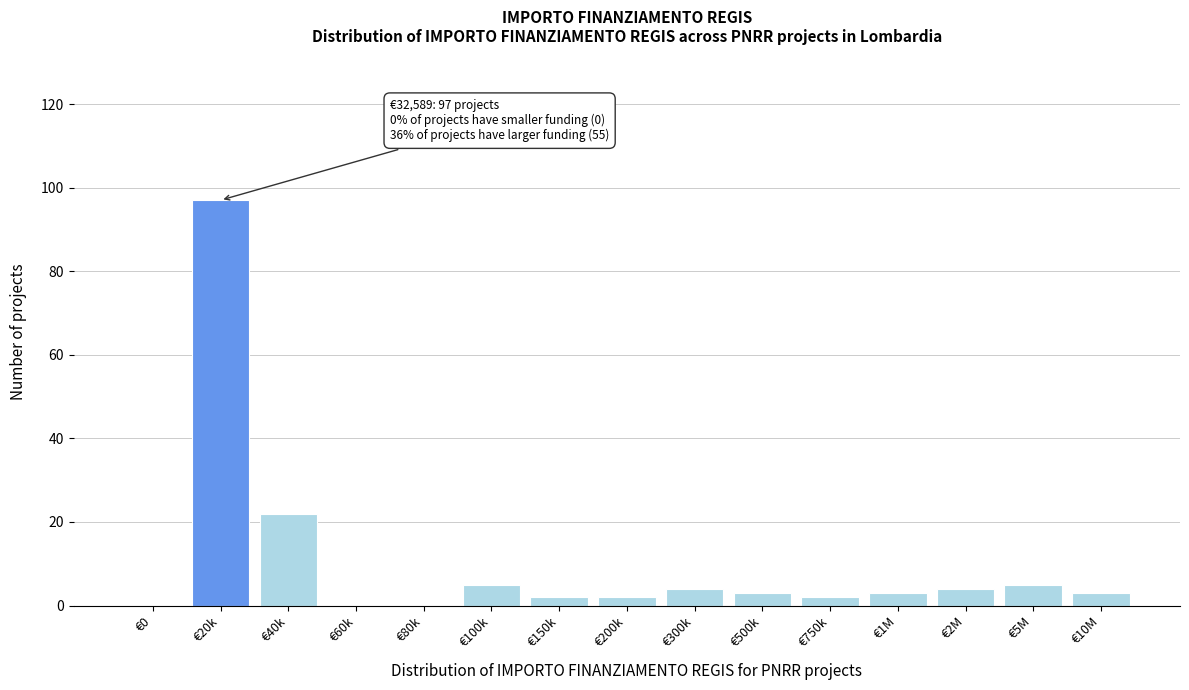

Reading left to right, what are all the values shown in this chart?

€0=0	€20k=97	€40k=22	€60k=0	€80k=0	€100k=5	€150k=2	€200k=2	€300k=4	€500k=3	€750k=2	€1M=3	€2M=4	€5M=5	€10M=3